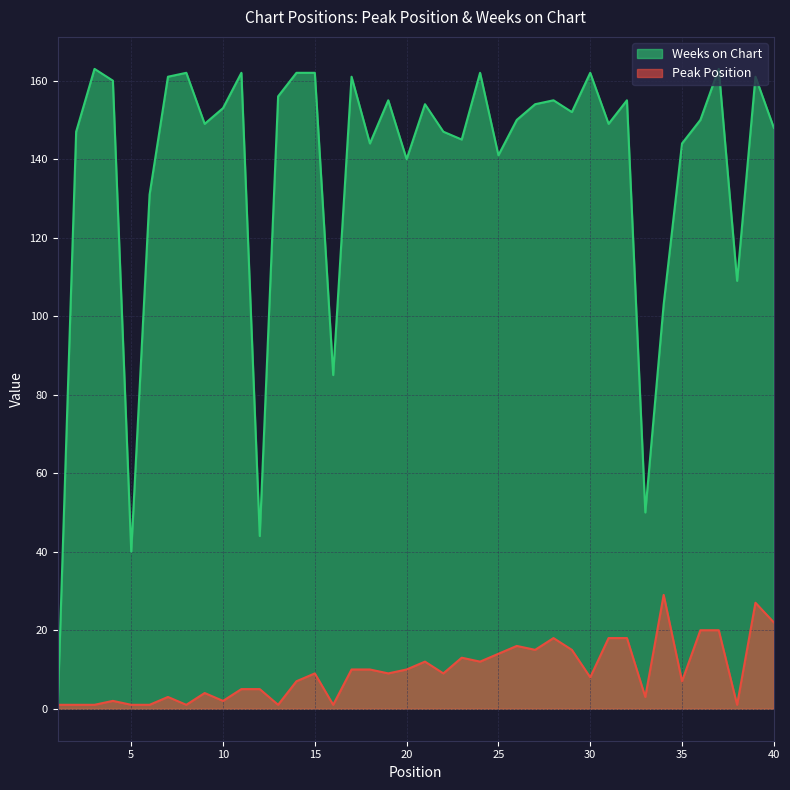

What is the average value of the Peak Position series?

10